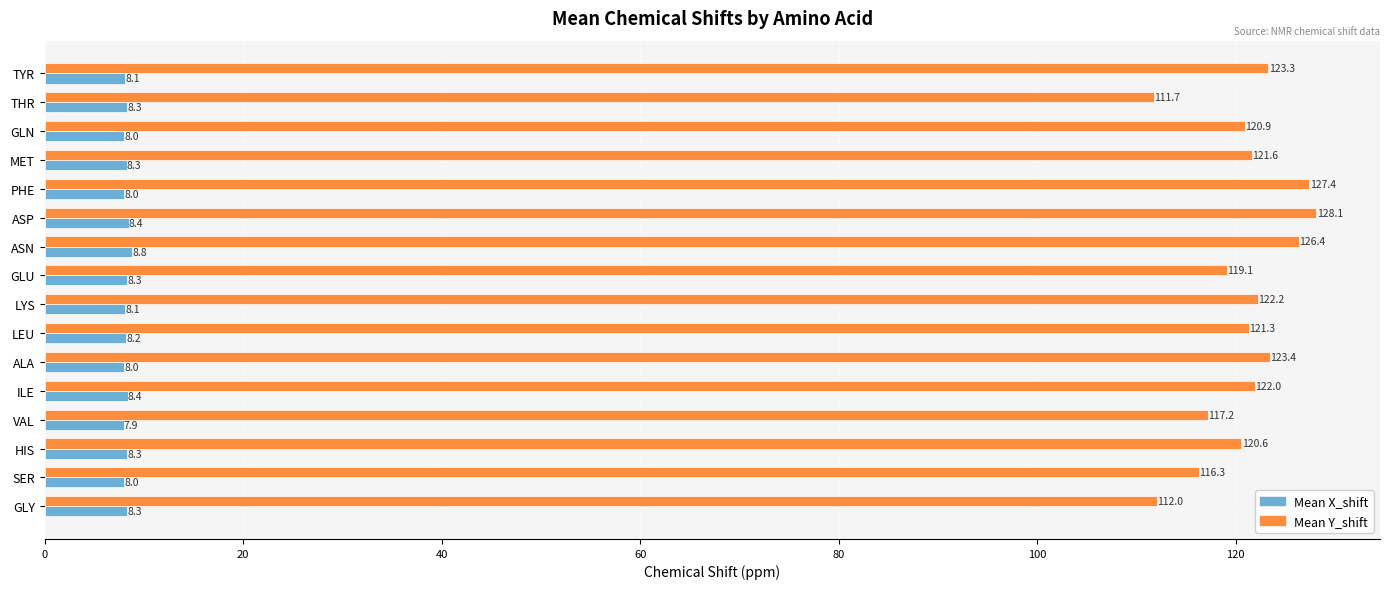

What is the lowest value of the Mean Y_shift series?

111.7